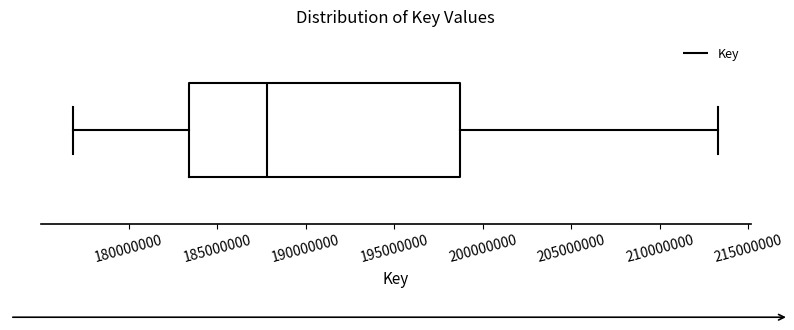

Transcribe this box plot: give where the median line is, the range the box spans, and where the two whiskers end, as read against the x-axis. The values are not printed on the chart, so give them approximately, as read against the axis.

median 188000000, box 183500000 to 198500000, whiskers 177000000 to 213500000